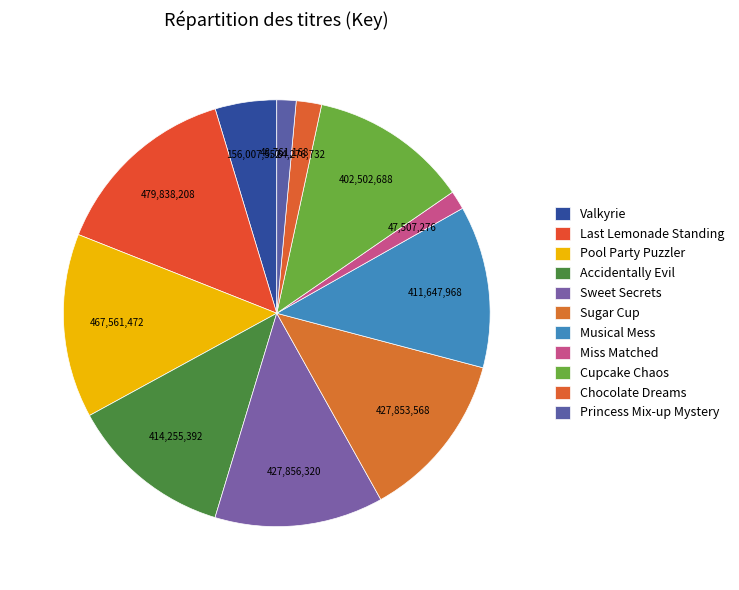

Is the sum of Valkyrie and Princess Mix-up Mystery greater than half?

No